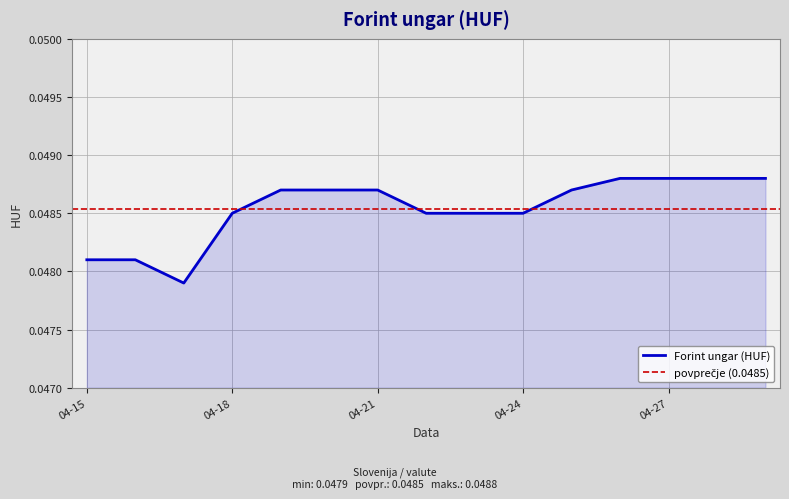

The value at 2024-04-29 is 0.0. True or false?

True